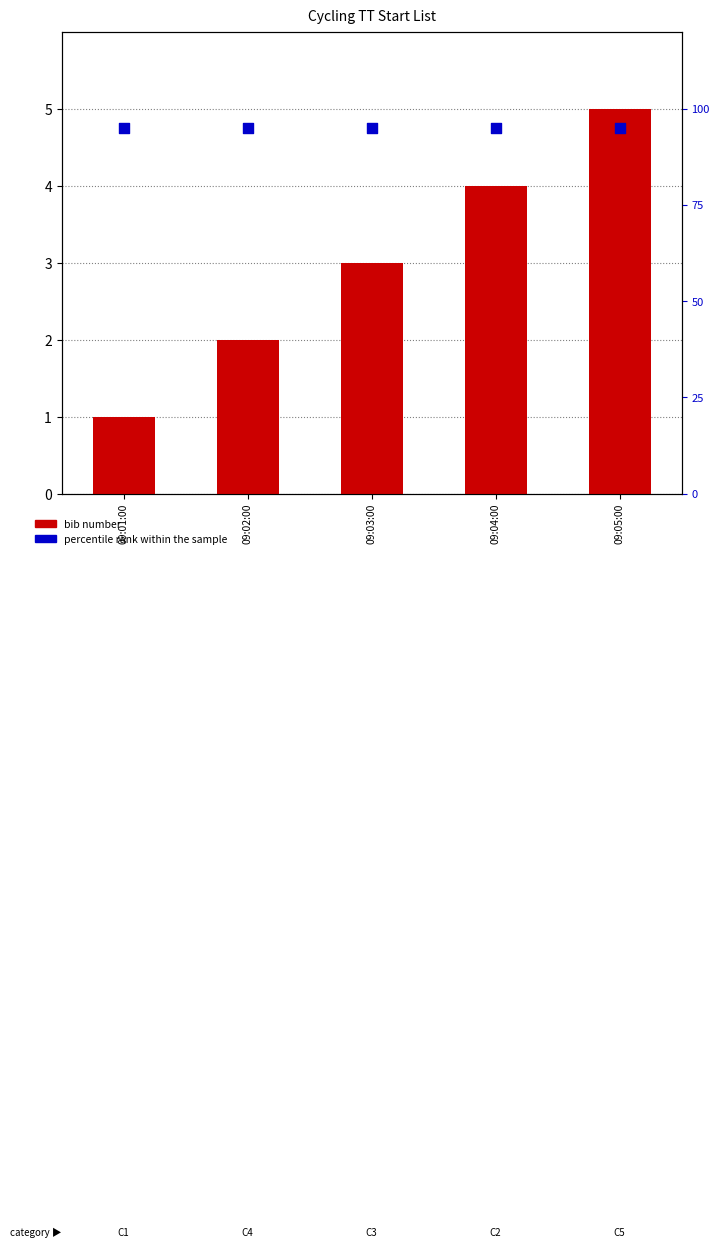

Which series contains the highest Y value?

percentile rank within the sample